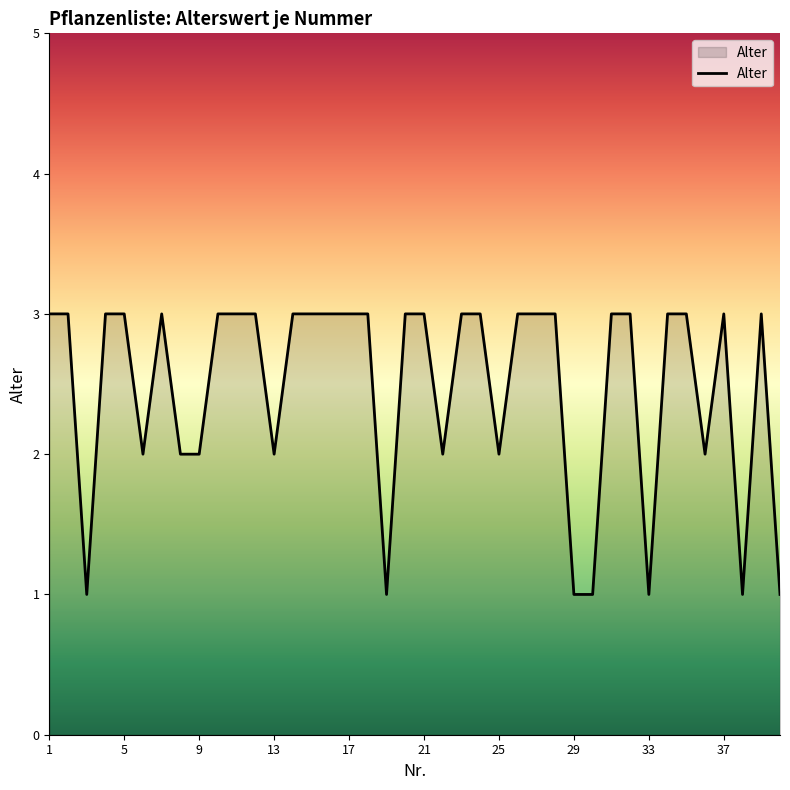

Does the chart display data point markers on the line(s)?

No